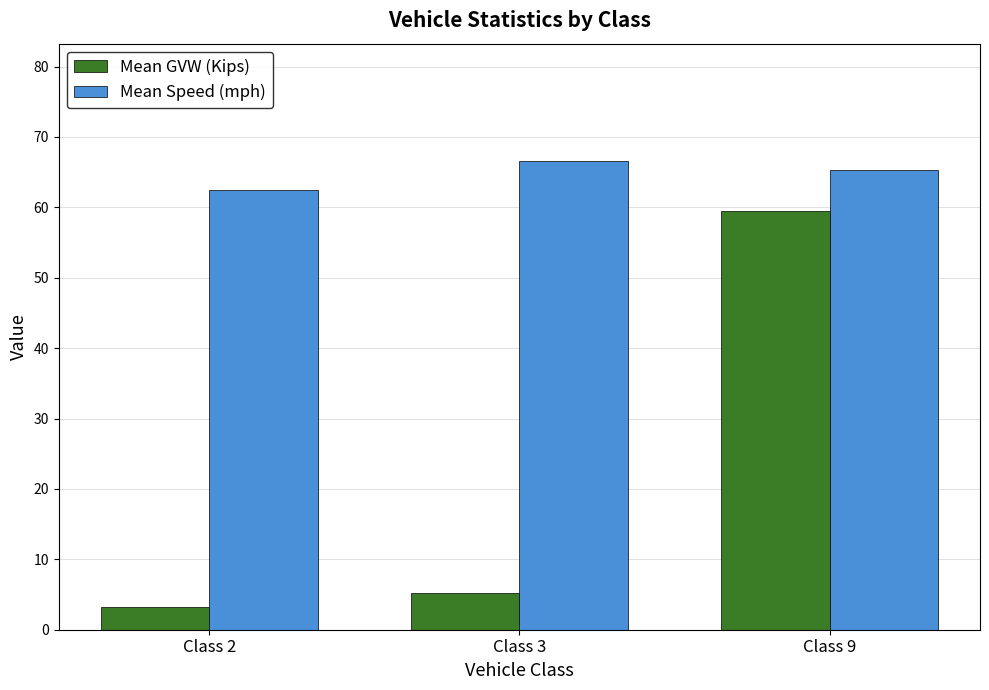

Which series has the largest total across all categories?

Mean Speed (mph)